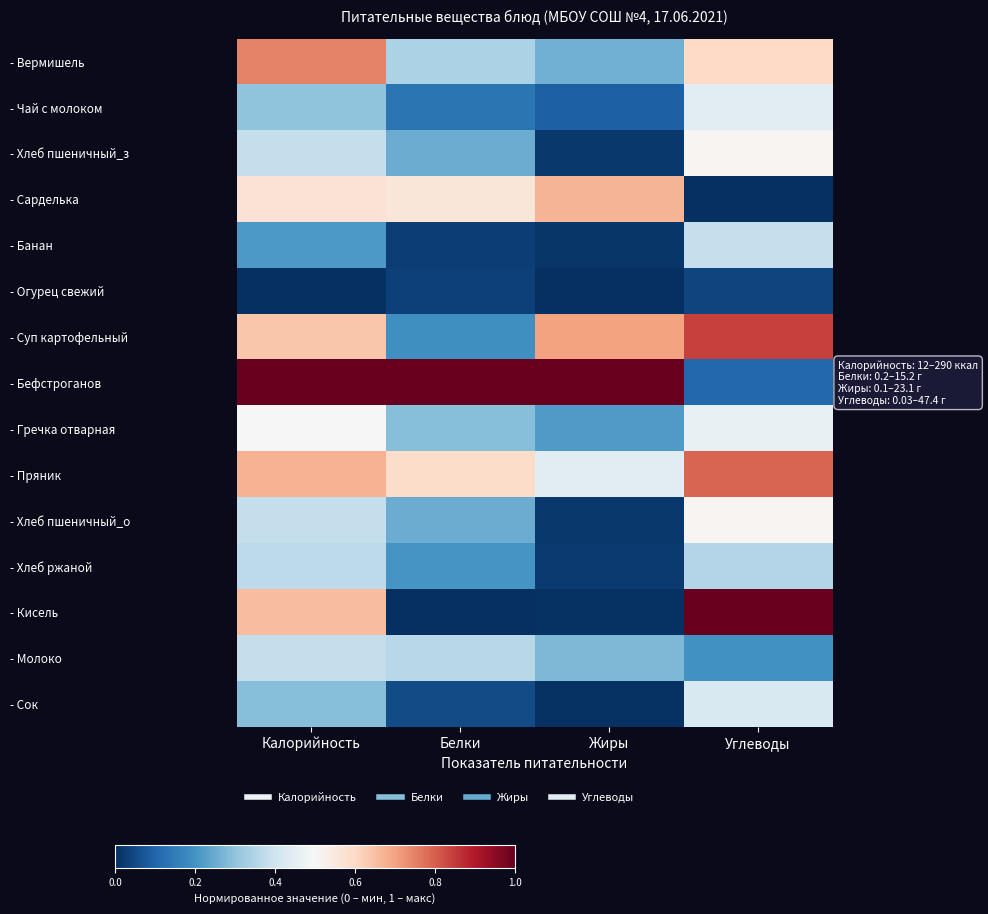

Between Углеводы and Белки, which is larger?

Углеводы